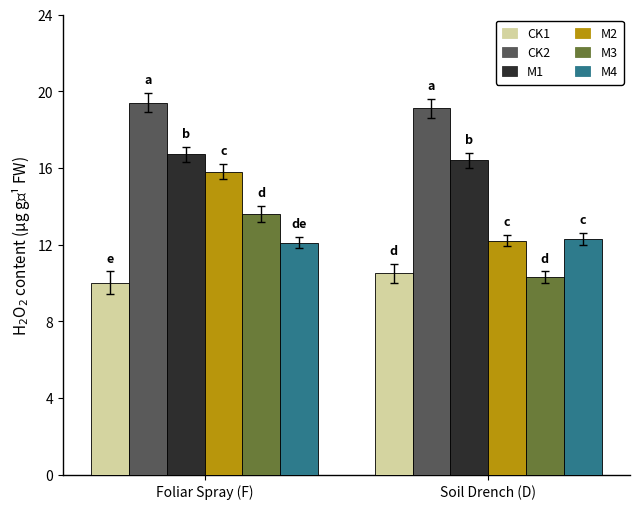

Does the chart contain stacked bars?

No